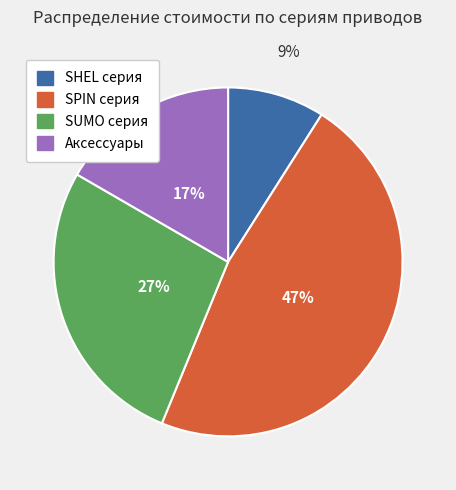

To the nearest percent, what is the average slice percentage?

25%